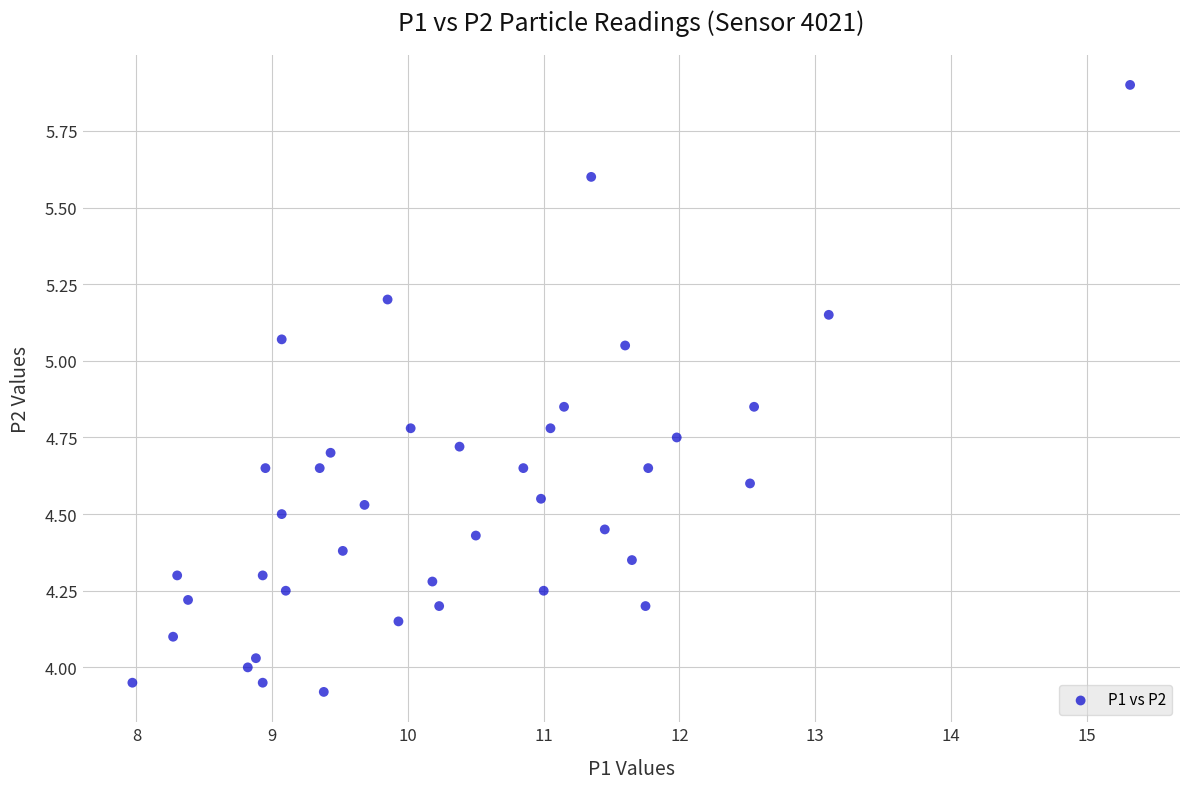

What is the range of Y values (max minus min)?

2.0